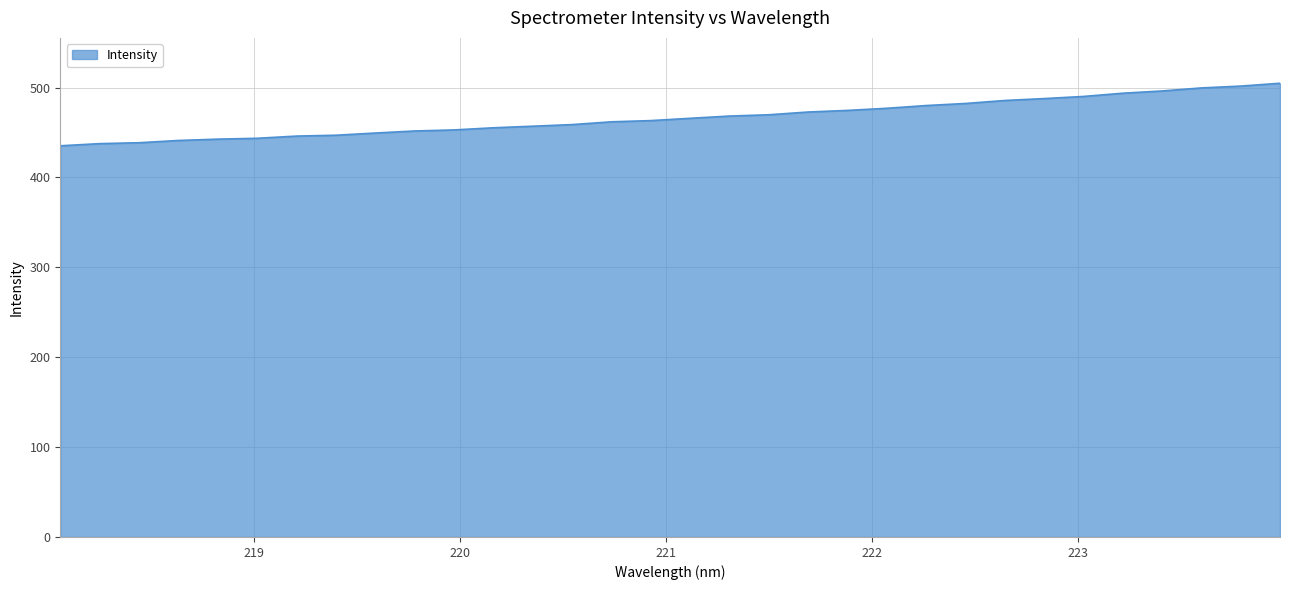

What is the minimum value shown in the chart?

435.3